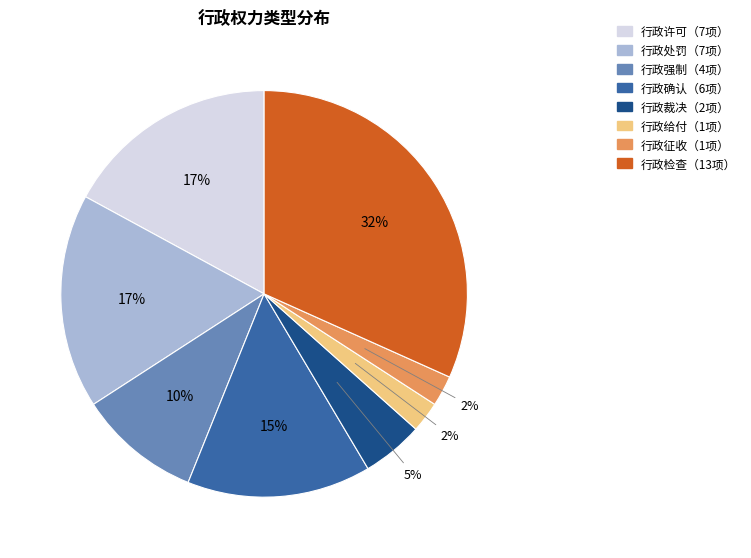

Is there any slice that represents more than half of the pie?

No